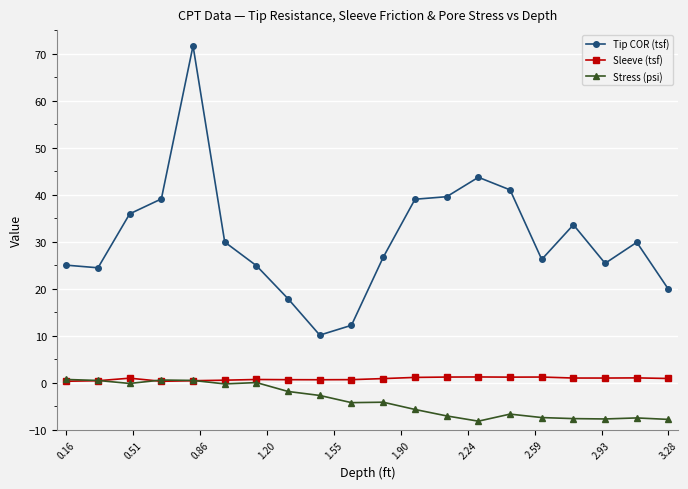

Which series has the largest range (max minus min)?

Tip COR (tsf)